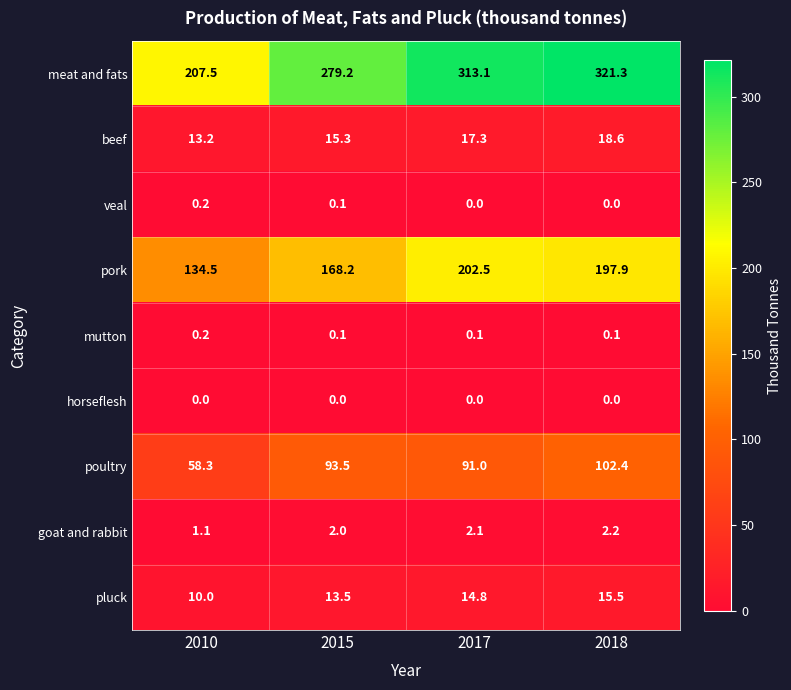

Is it true that veal equals 0.1 at 2015?

True